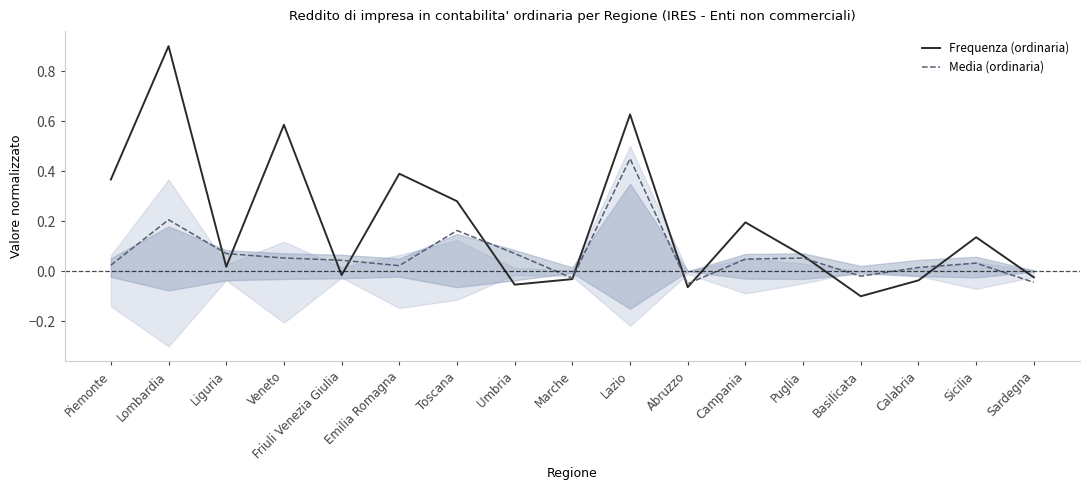

At which category is the sum across all series the highest?

Lombardia